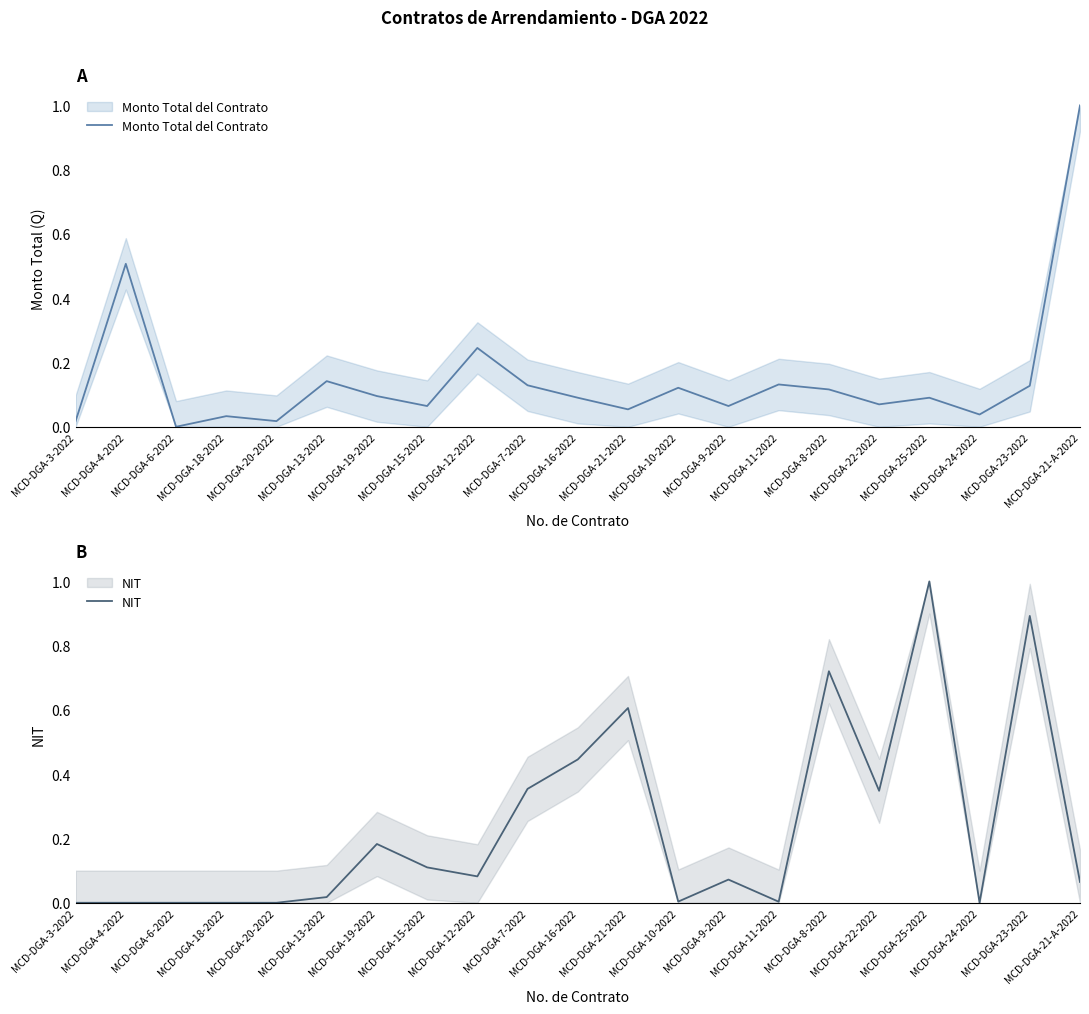

List the series in order of their overall mean, lowest first.

Monto Total del Contrato, NIT